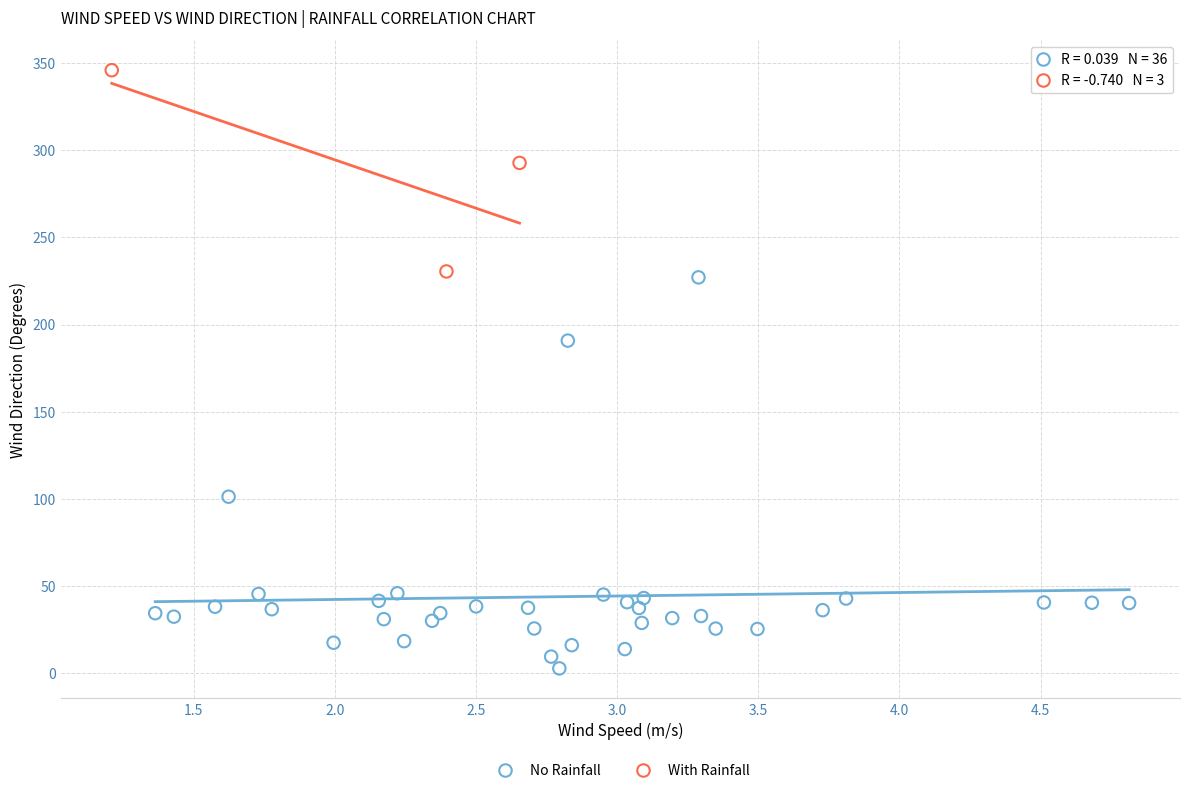

Which series contains the lowest Y value?

No Rainfall